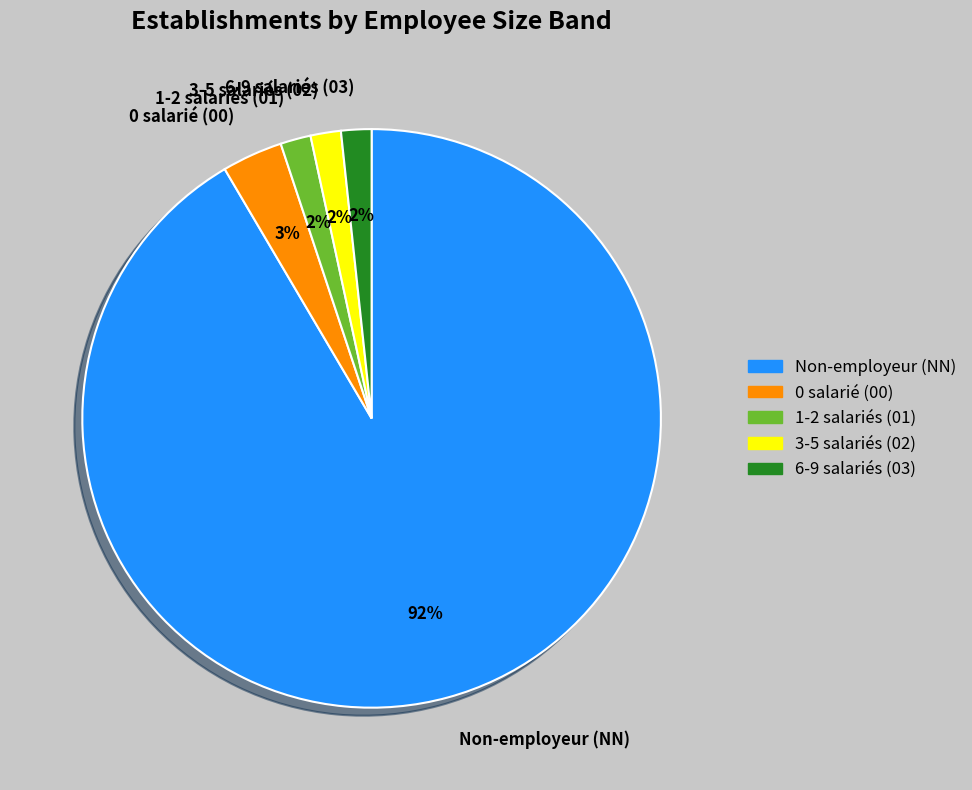

Which category has the biggest portion of the pie?

Non-employeur (NN)